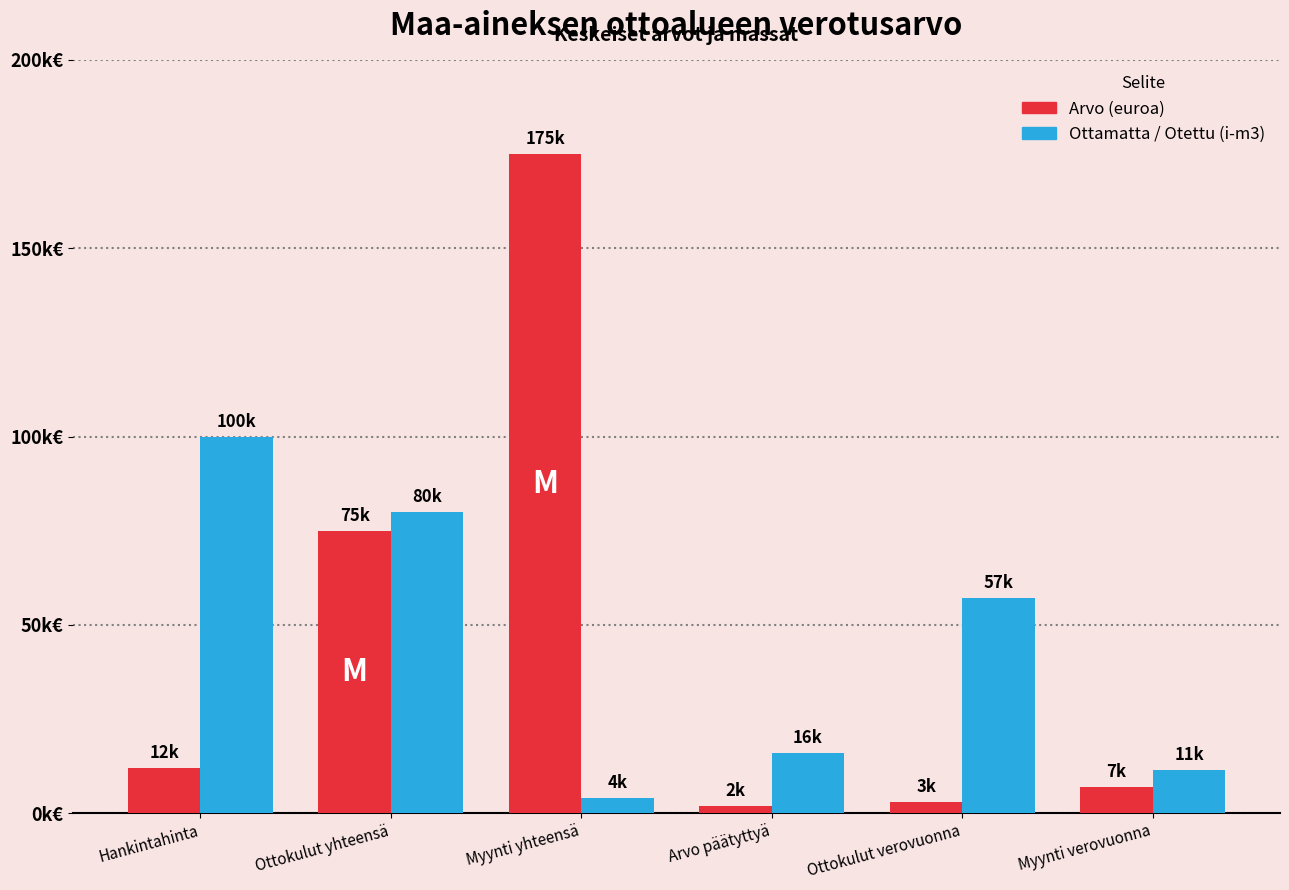

What is the label of the 2nd bar from the left?

Ottokulut yhteensä